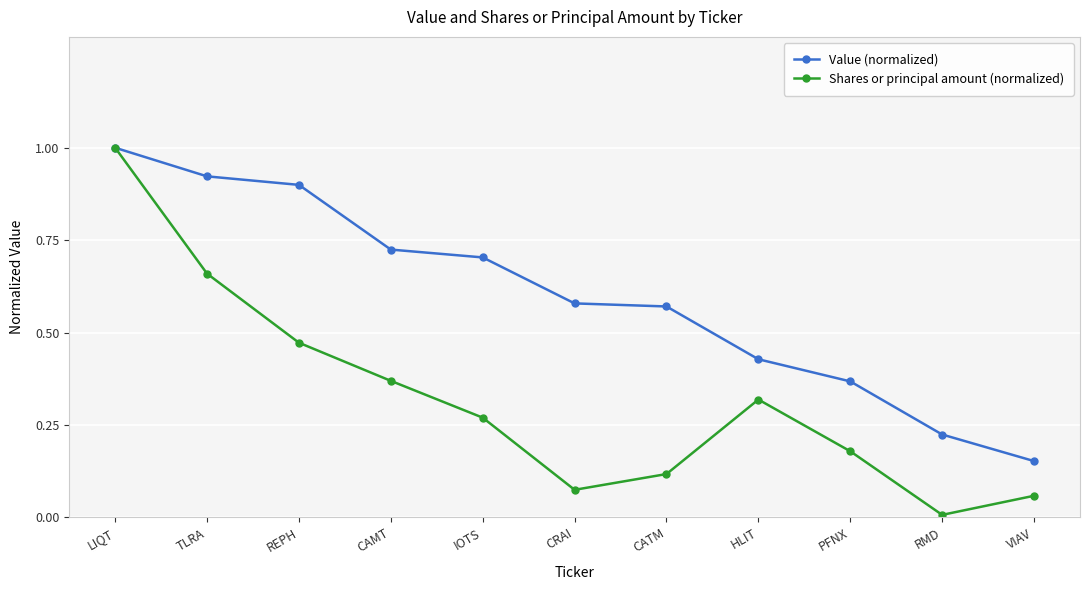

What is the label of the 3rd point from the right?

PFNX